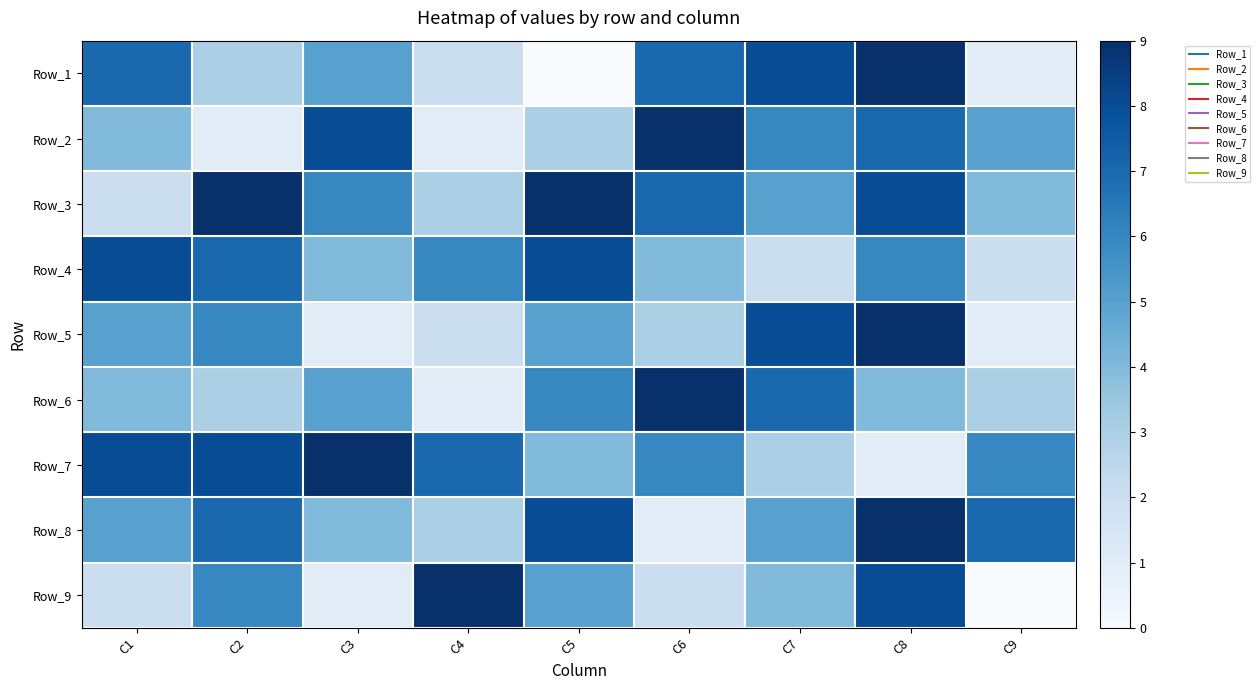

What is the smallest value displayed?

1.0